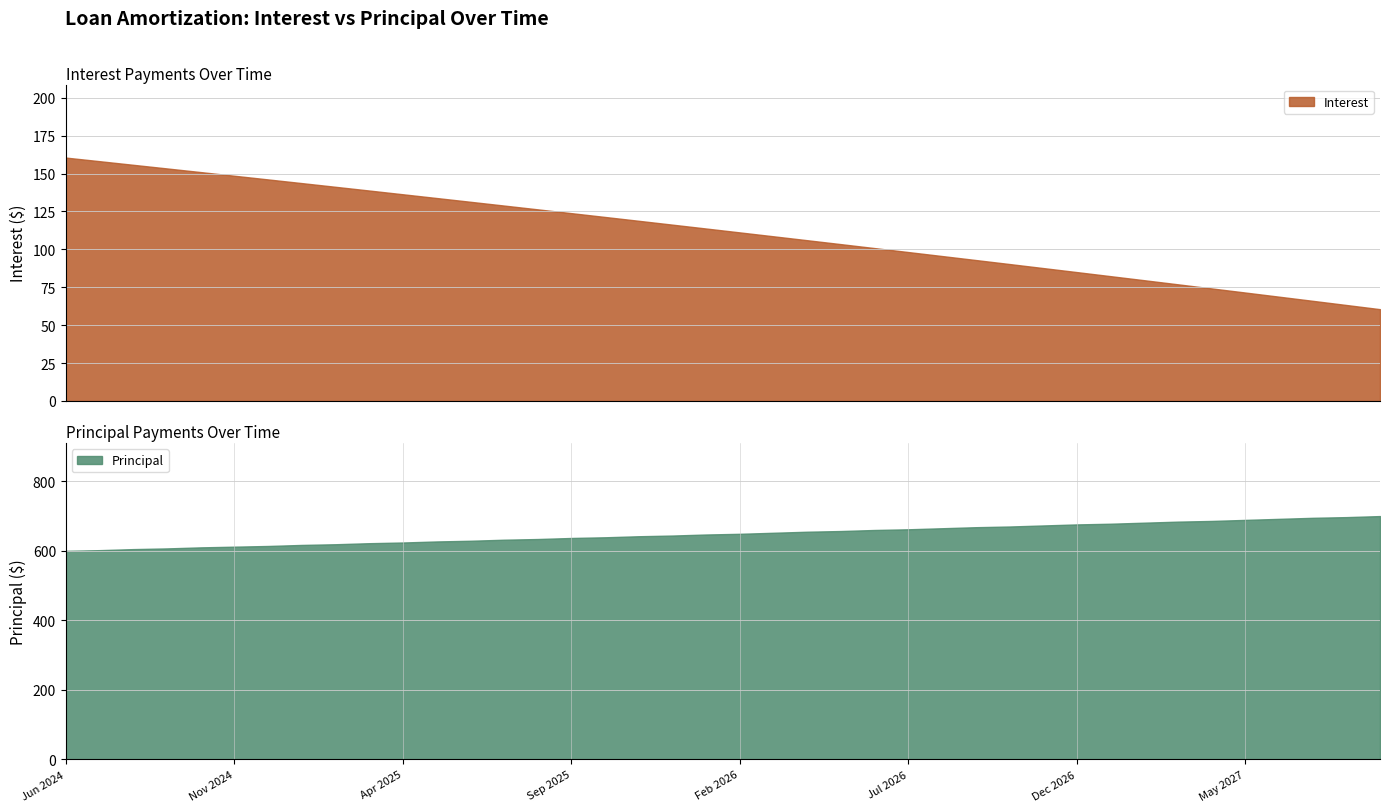

The Interest series shows 77.0 at Mar 2027. True or false?

True